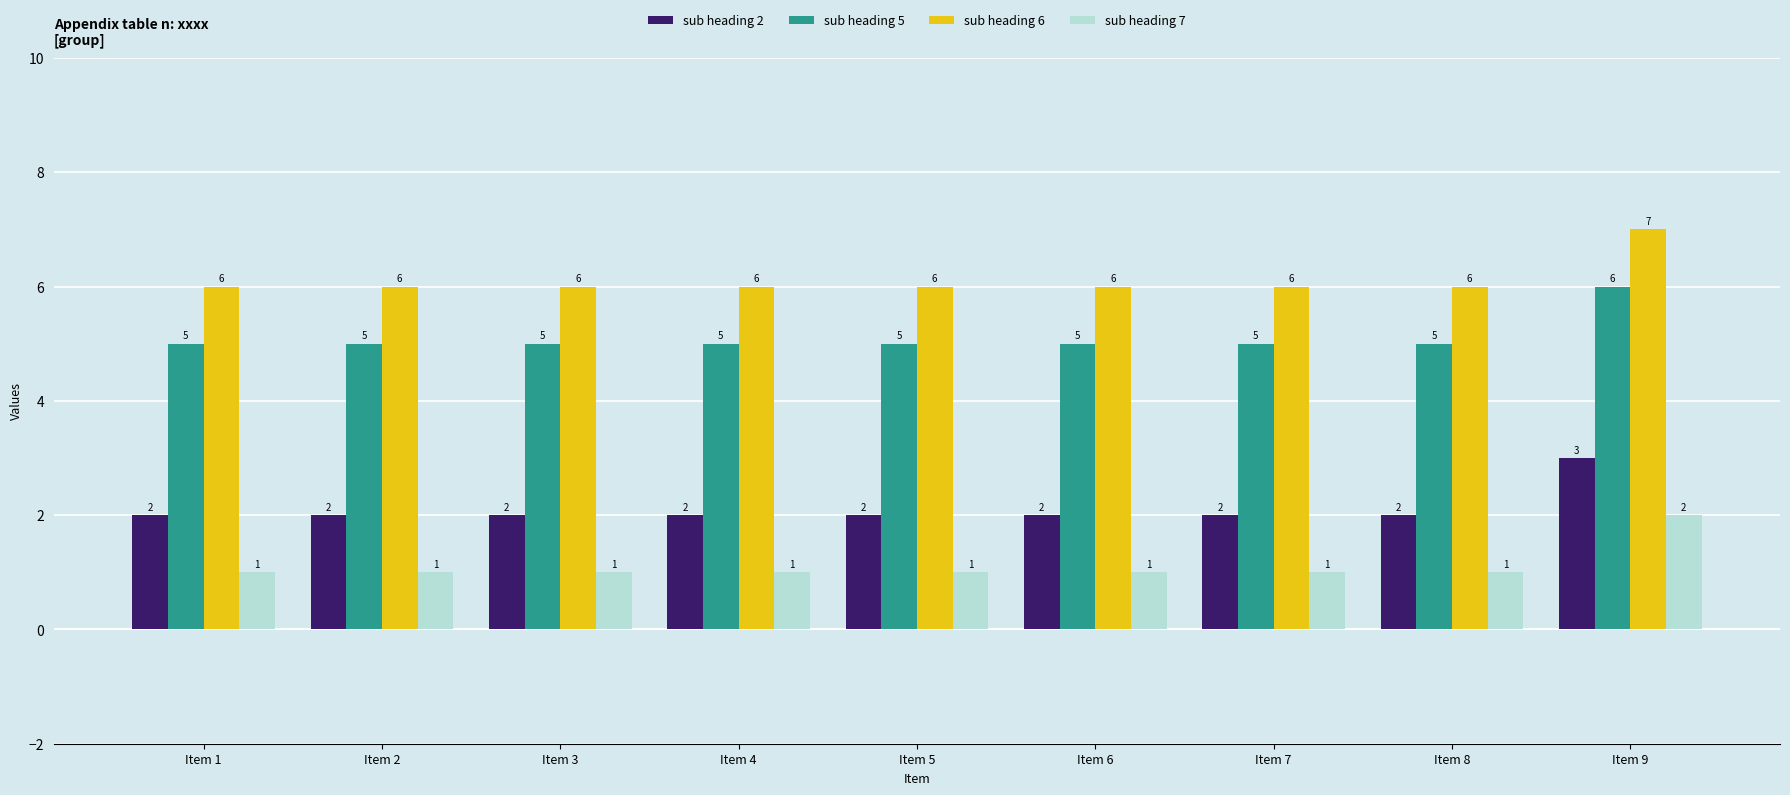

What is the average value of the sub heading 5 series?

5